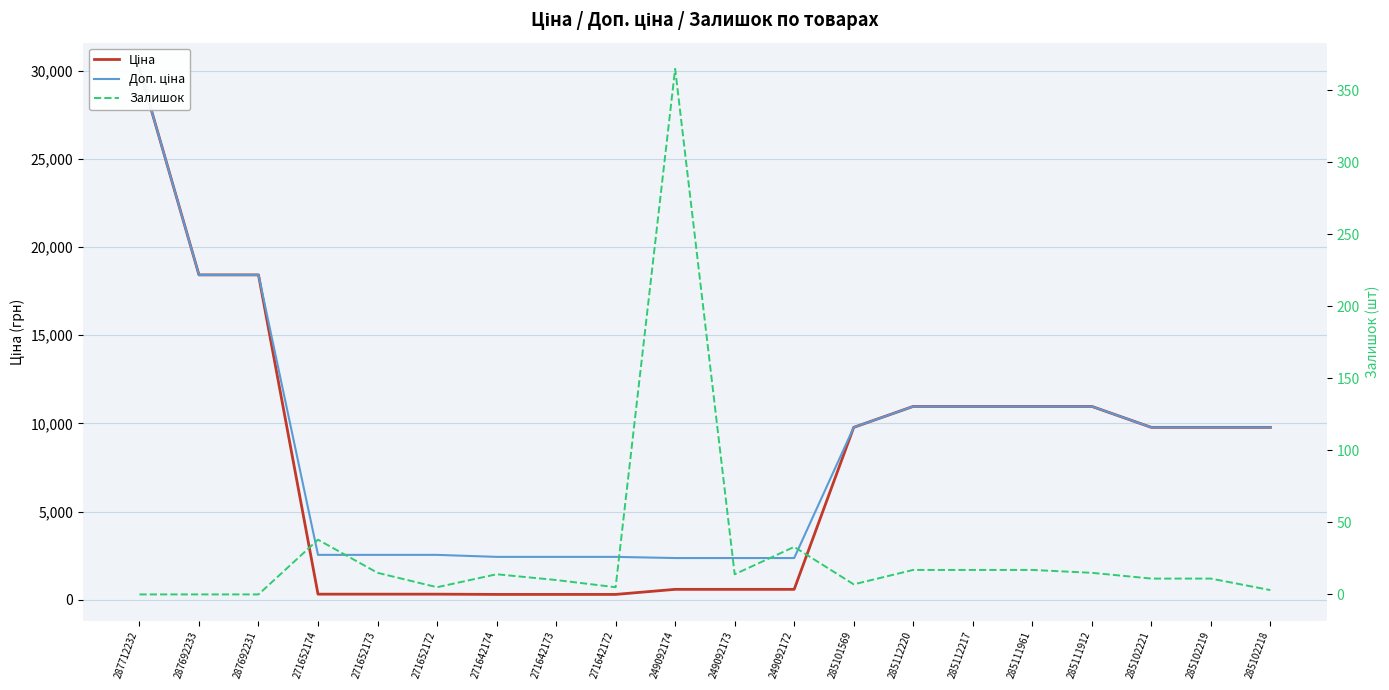

What is the spread (max minus min) of values at 285111912?

10949.4